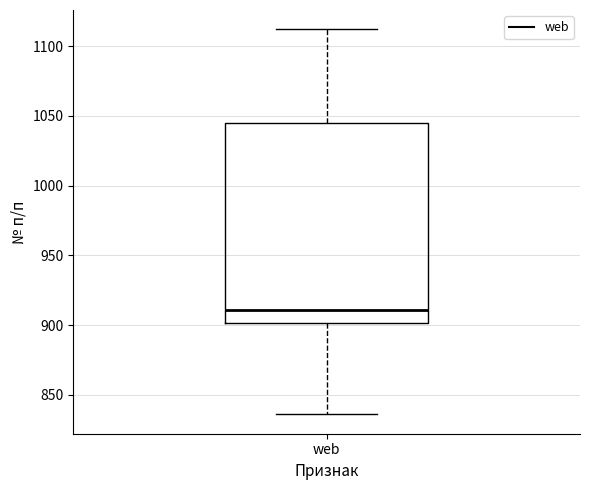

Where is the upper edge of the box for web on the y-axis? The values are not printed on the chart, so give them approximately, as read against the axis.

1045